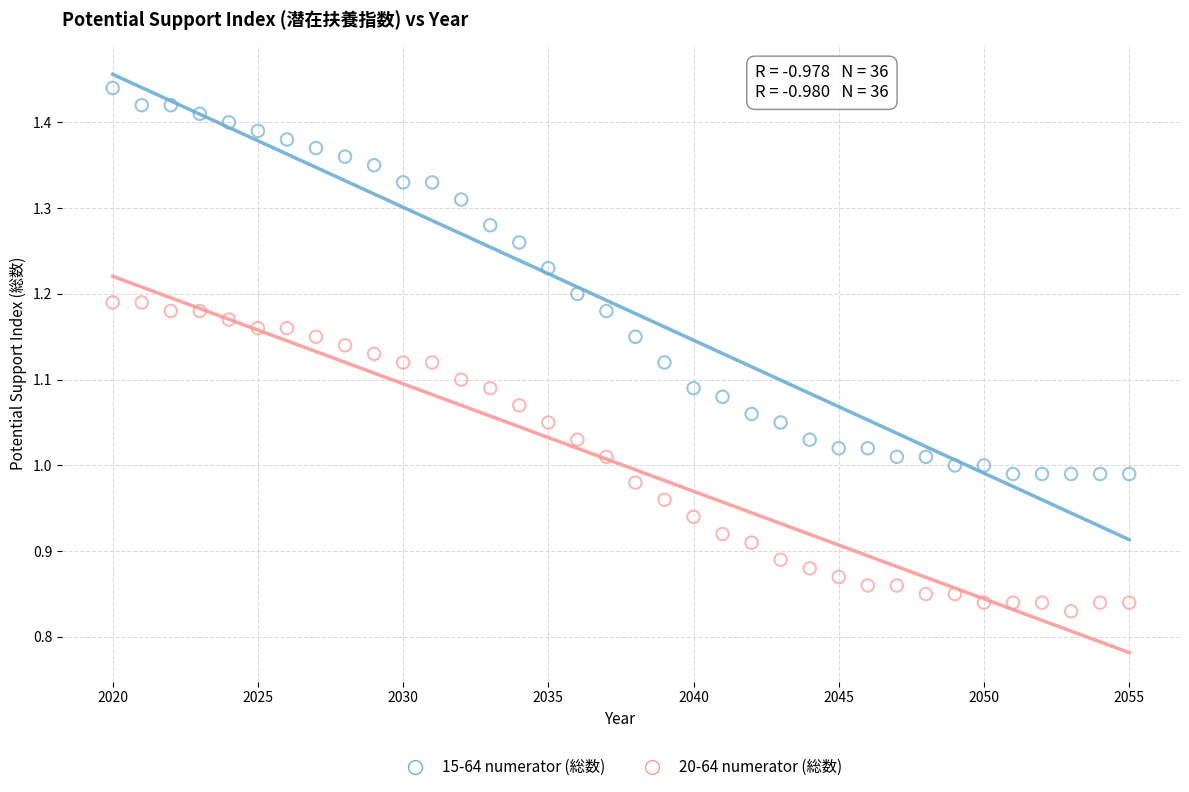

Across all data points, what is the range of X values (max minus min)?

35.0